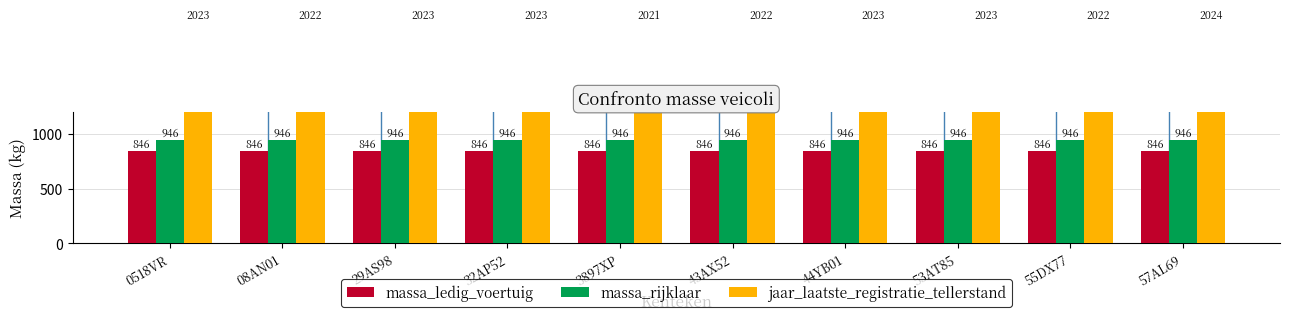

What are all the series names shown in the legend?

massa_ledig_voertuig, massa_rijklaar, jaar_laatste_registratie_tellerstand